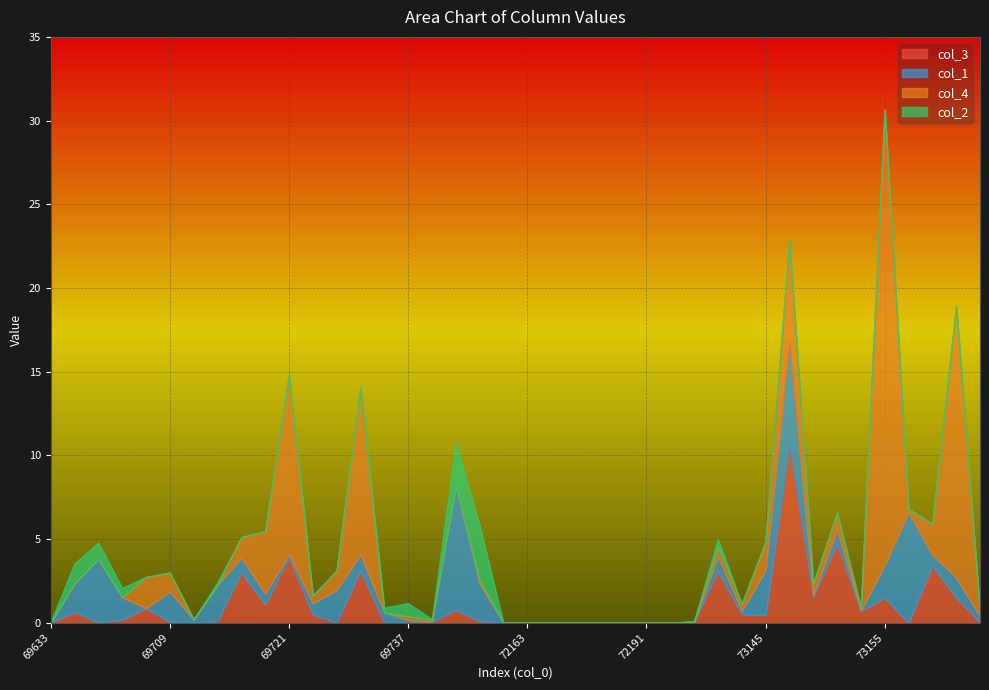

In col_4, how many points are higher than both neighbors (excluding endpoints)?

10